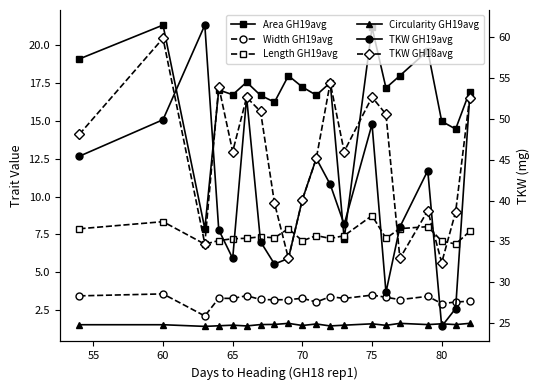

True or false: Width GH19avg and Area GH19avg intersect in this chart.

False